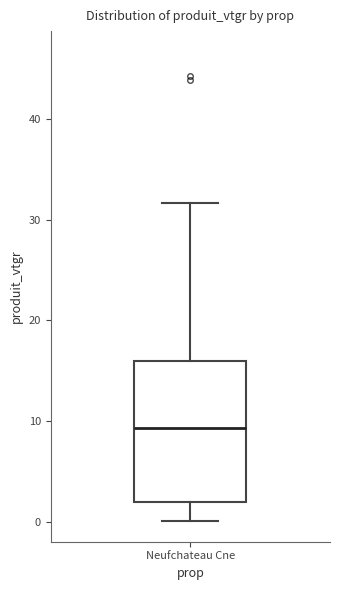

Read this box plot against the y-axis: the position of the median line, the range covered by the box, and the ends of both whiskers. The values are not printed on the chart, so give them approximately, as read against the axis.

median 9, box 2 to 16, whiskers 0 to 32